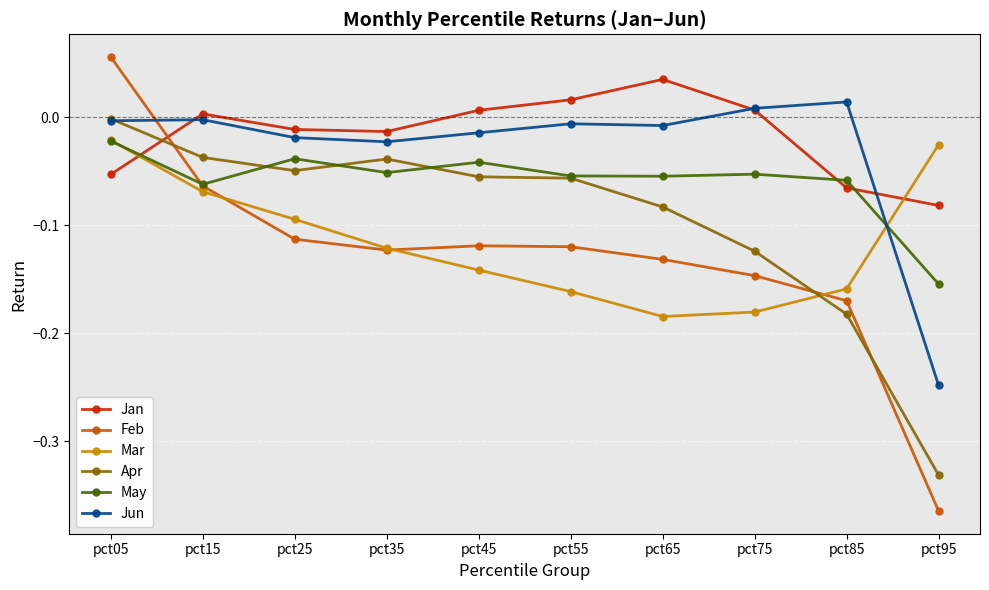

After their last crossing, which series has the higher values: Mar or Jan?

Mar